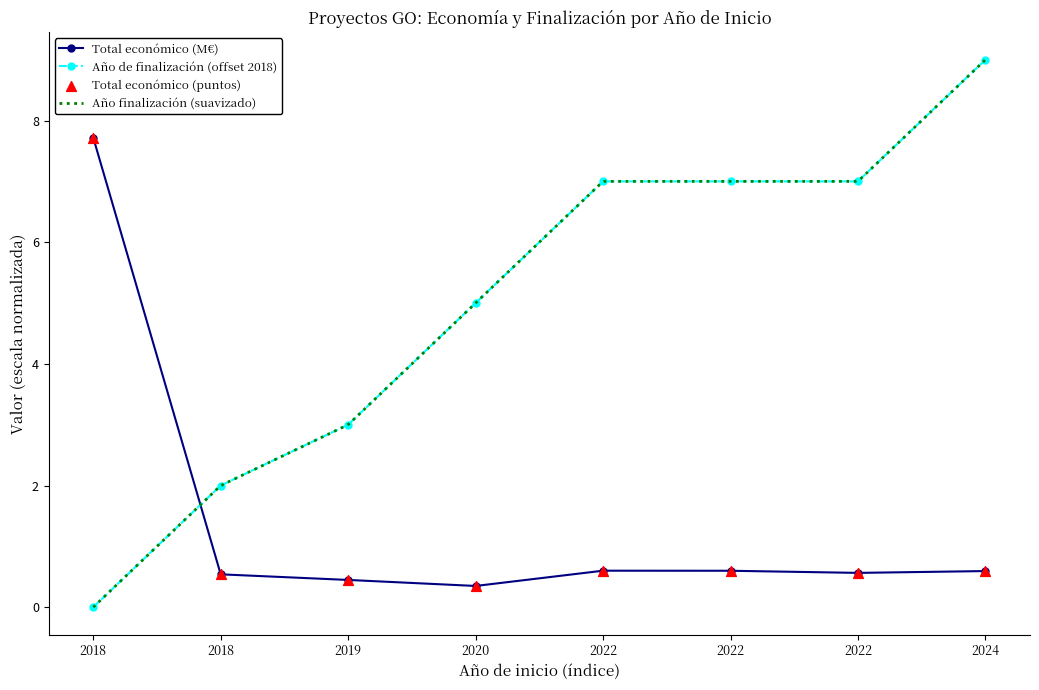

Is the value of Año de finalización at 2022 greater than the value of Total económico at 2019?

Yes